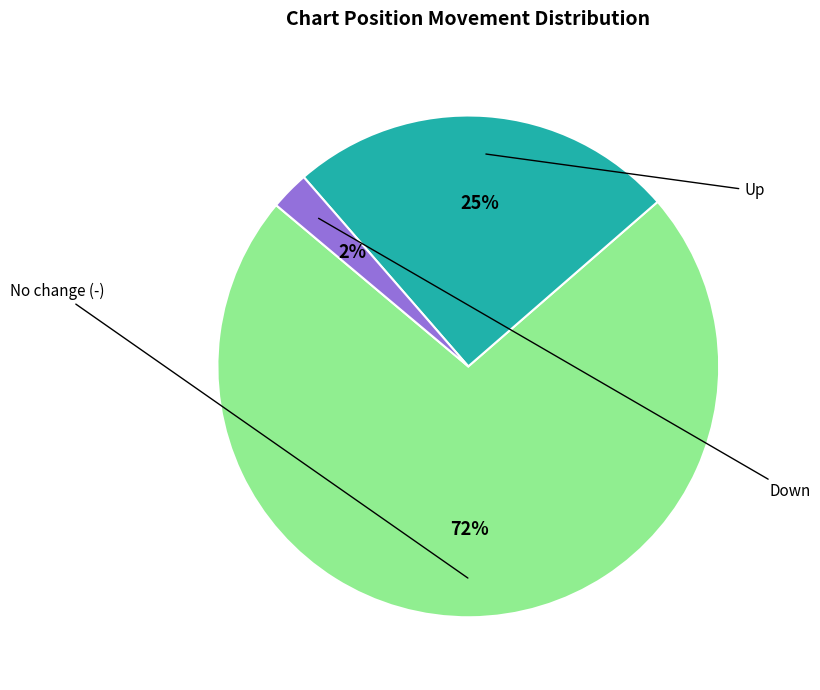

Is there a majority slice in this chart?

Yes